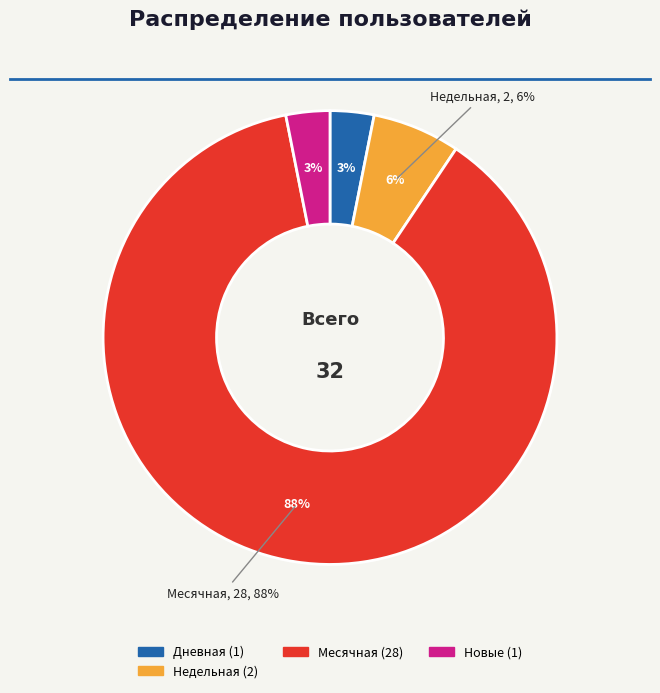

The Дневная slice represents 13% of the pie. True or false?

False